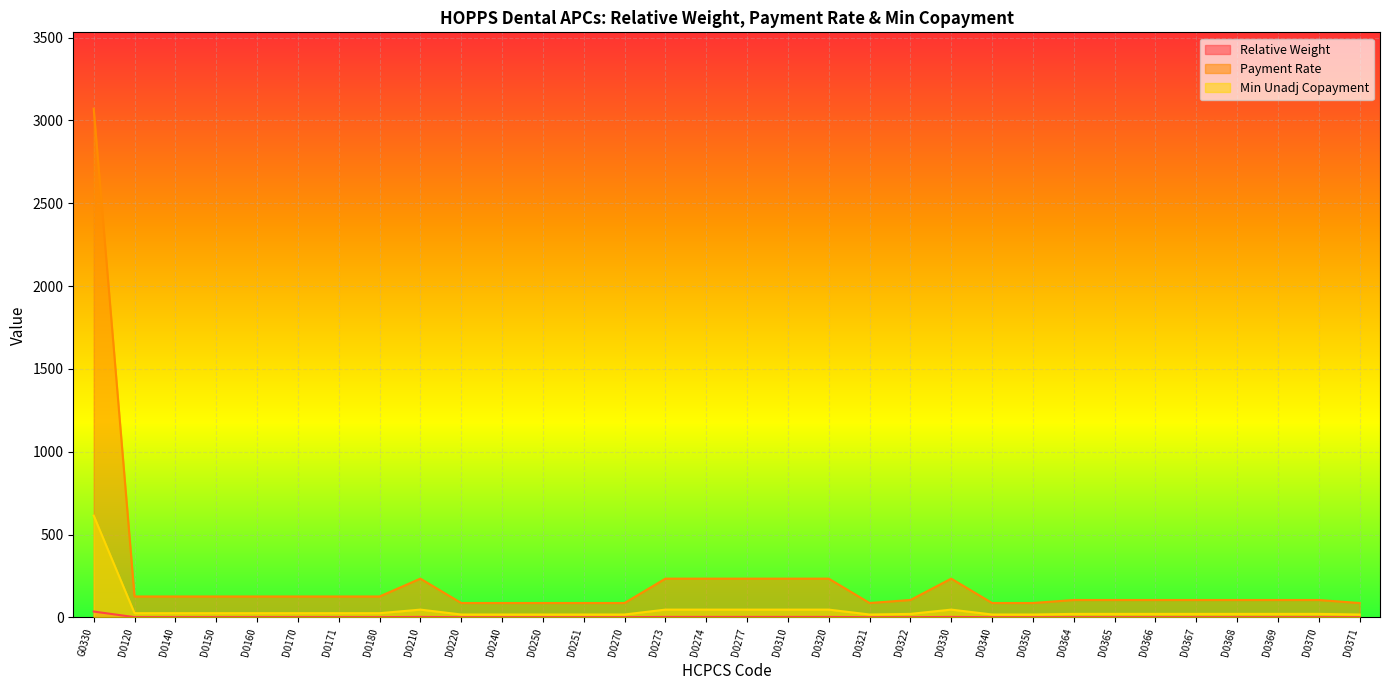

What is the difference between the maximum and minimum values in the Relative Weight series?

34.2